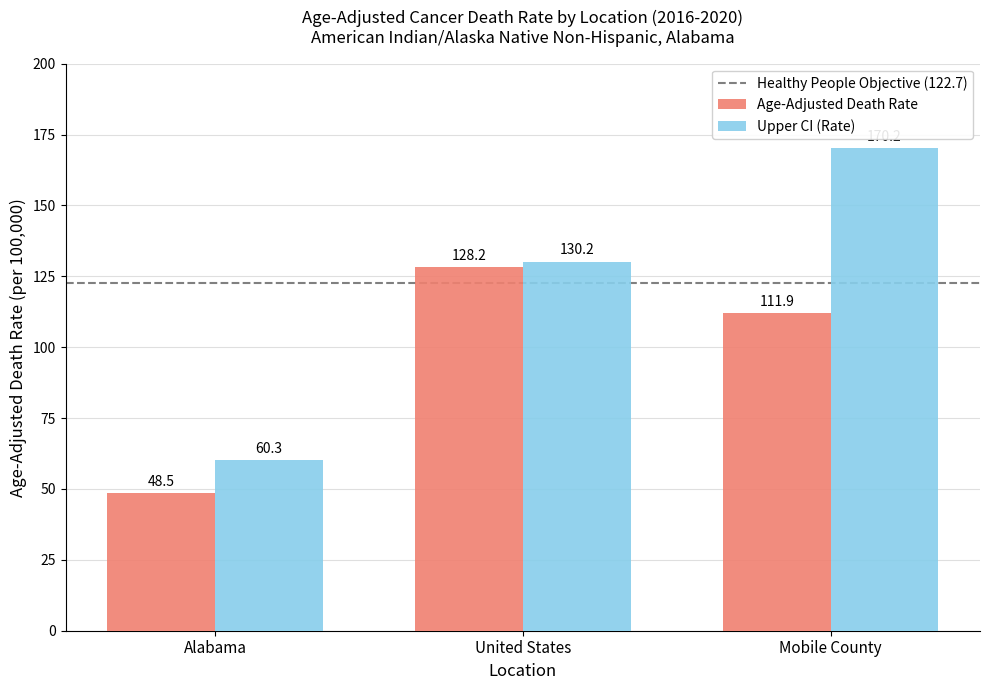

How many data points in Age-Adjusted Death Rate are above 111?

2